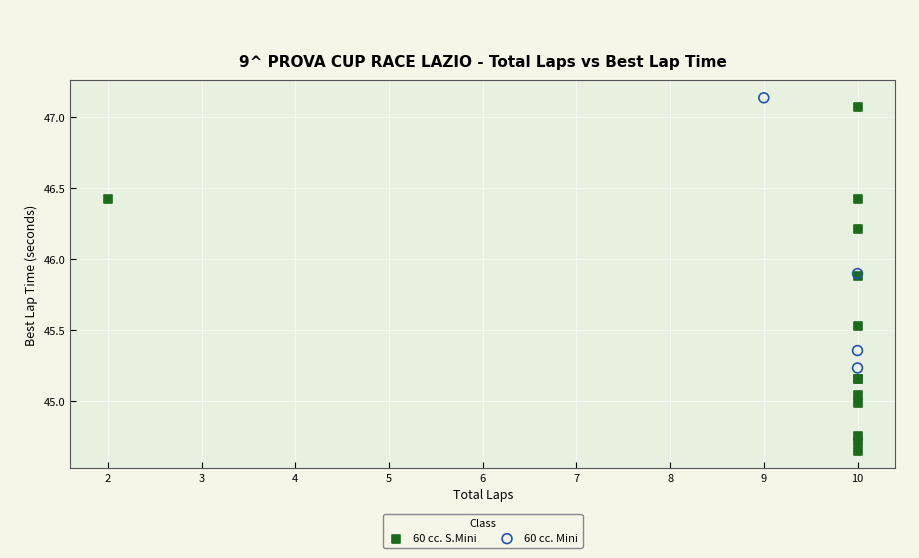

Which series has the widest spread of Y values?

60 cc. S.Mini